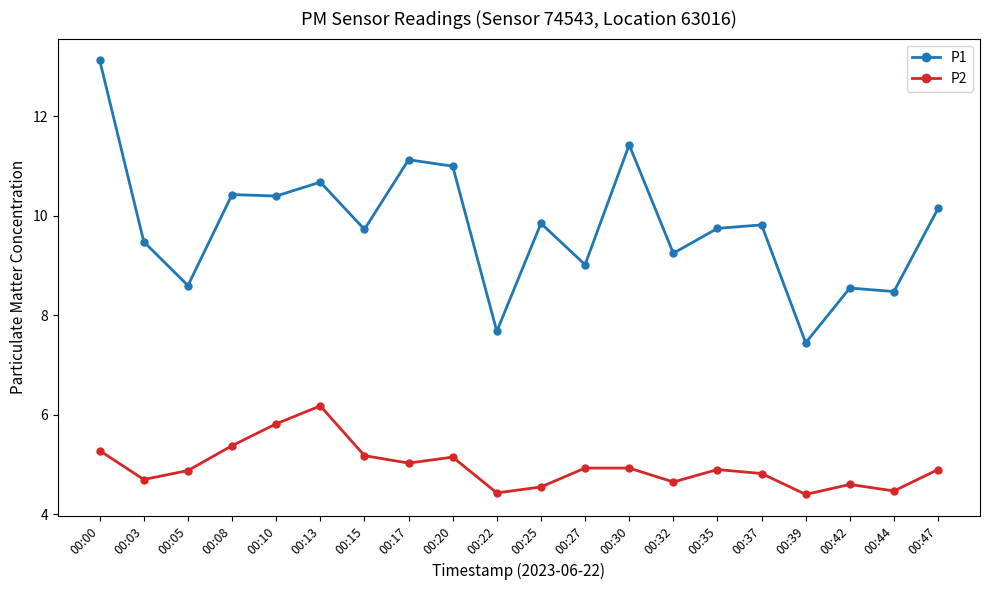

What is the value of the P2 point at the 13th from the left?

4.9